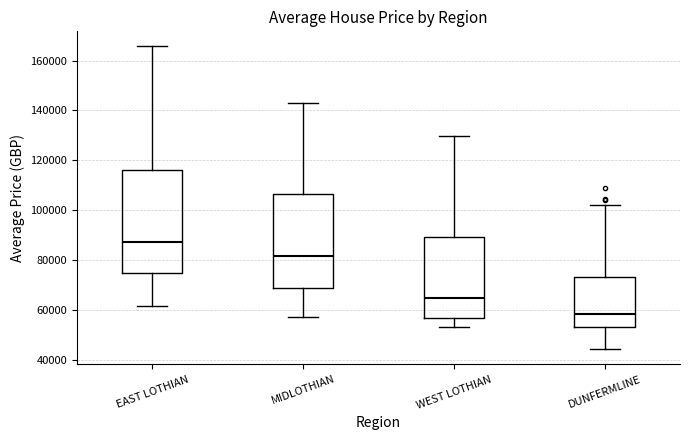

Reading left to right, read every box against the y-axis: the position of its median line, the range the box covers, and the ends of its whiskers. The values are not printed on the chart, so give them approximately, as read against the axis.

EAST LOTHIAN: median 88000, box 74000 to 116000, whiskers 62000 to 166000
MIDLOTHIAN: median 82000, box 68000 to 106000, whiskers 56000 to 142000
WEST LOTHIAN: median 64000, box 56000 to 90000, whiskers 54000 to 130000
DUNFERMLINE: median 58000, box 54000 to 74000, whiskers 44000 to 102000